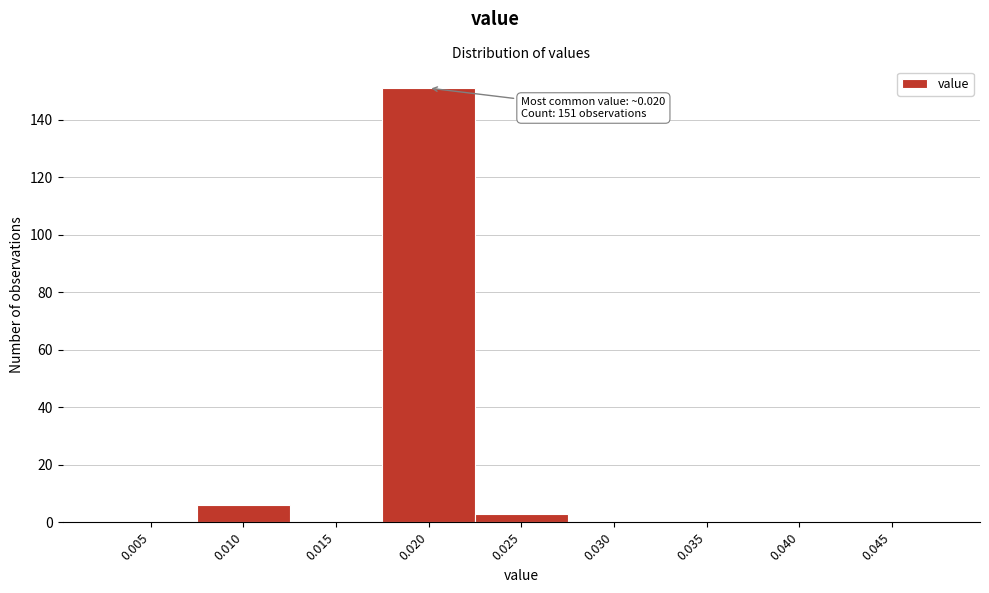

Reading right to left, extract all data points from this chart.

0.045=0	0.040=0	0.035=0	0.030=0	0.025=3	0.020=151	0.015=0	0.010=6	0.005=0